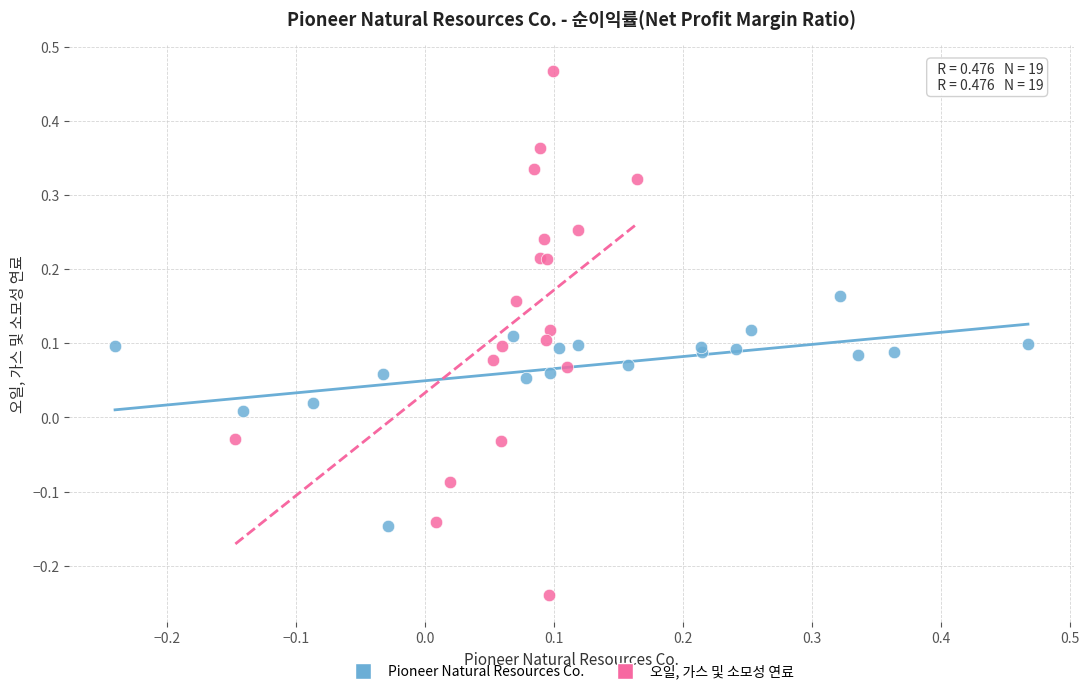

Which series contains the highest Y value?

오일, 가스 및 소모성 연료